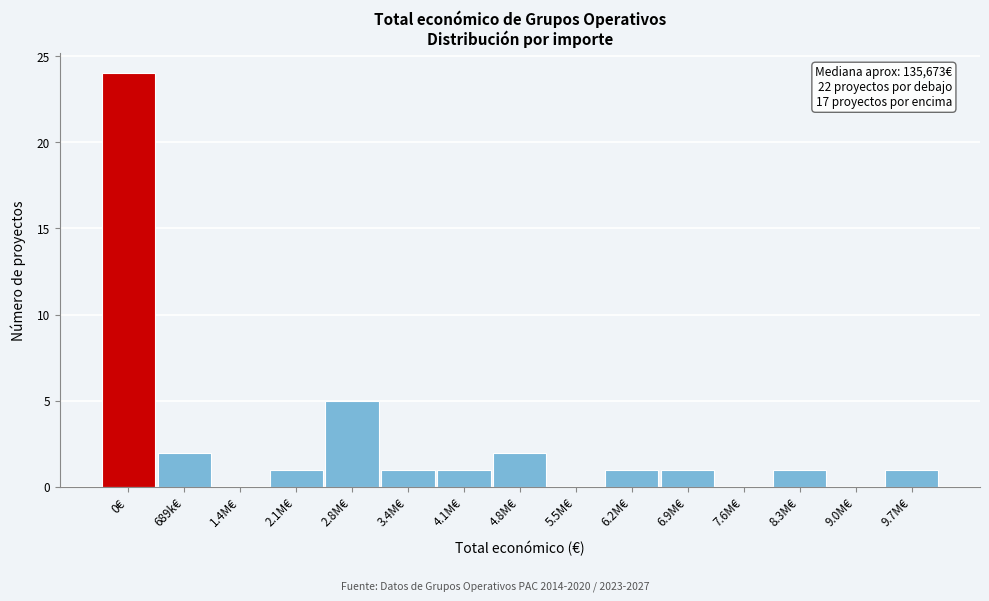

Reading right to left, extract all data points from this chart.

9.7M€=1	9.0M€=0	8.3M€=1	7.6M€=0	6.9M€=1	6.2M€=1	5.5M€=0	4.8M€=2	4.1M€=1	3.4M€=1	2.8M€=5	2.1M€=1	1.4M€=0	689k€=2	0€=24